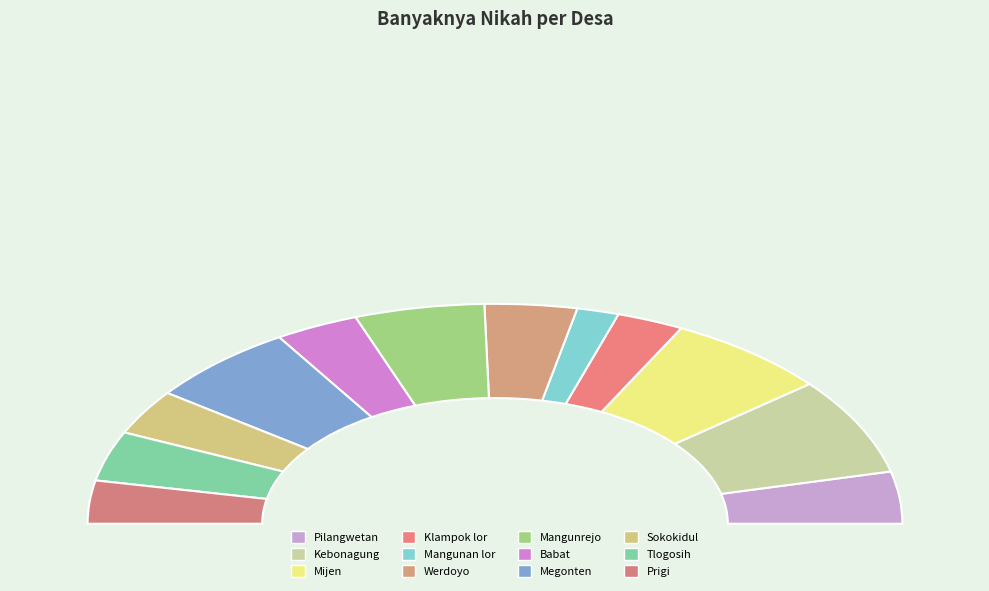

Does Mangunan lor account for over 50% of the chart?

No